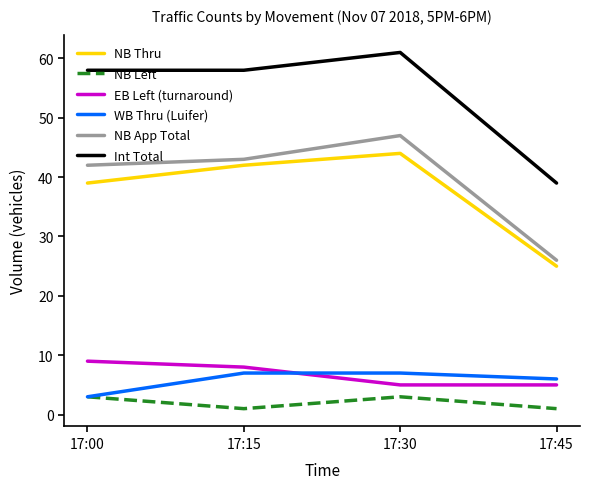

True or false: WB Thru (Luifer) has more than 2 interior local peaks.

False